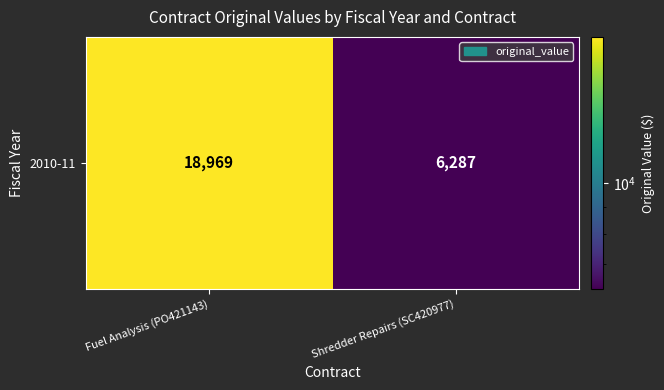

List the labels in order of value, largest first.

Fuel Analysis (PO421143), Shredder Repairs (SC420977)